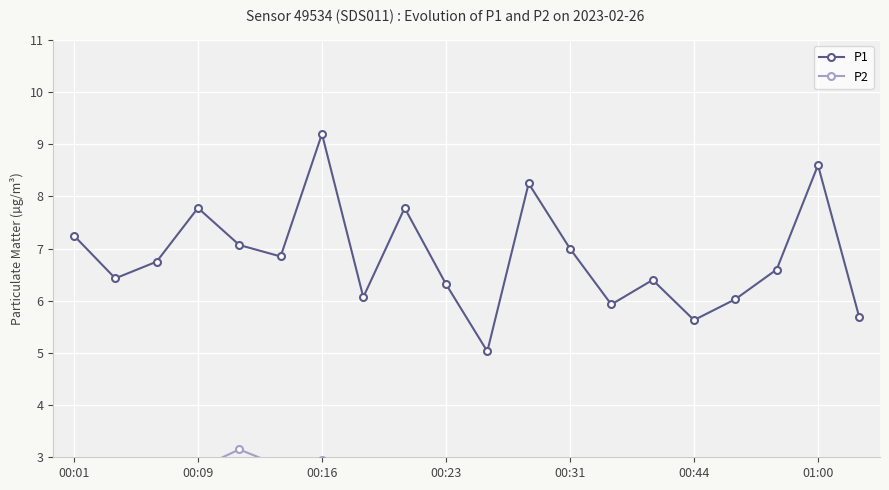

True or false: P1 and P2 intersect in this chart.

False